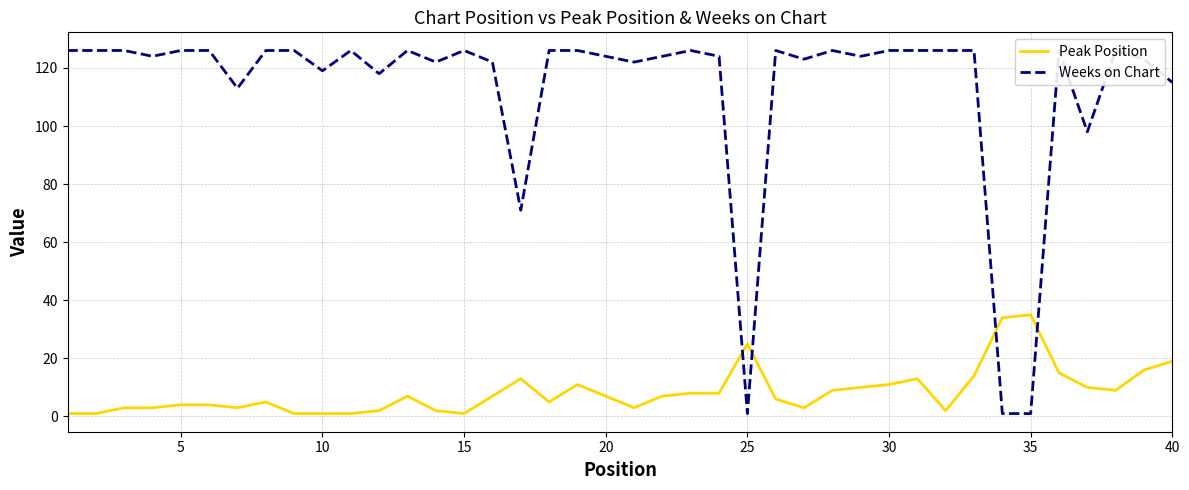

True or false: Peak Position has more than 0 interior local peaks.

True